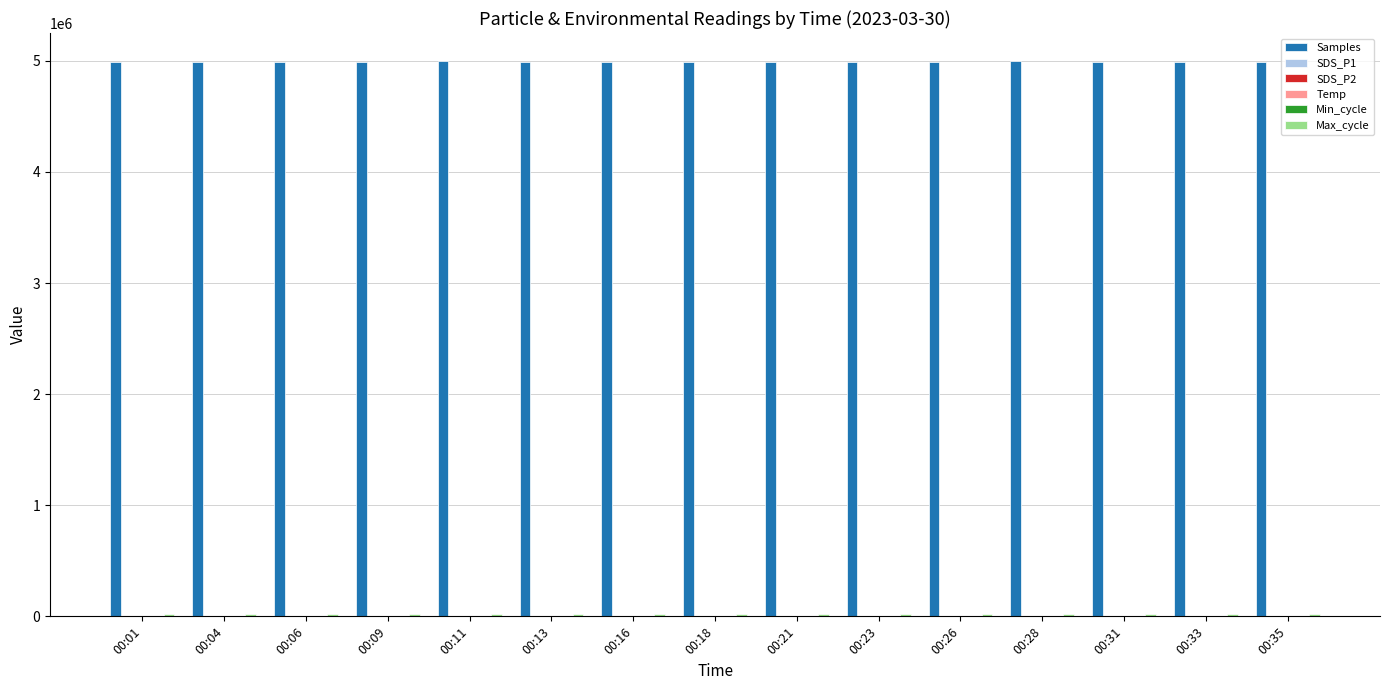

Which series has the largest total across all categories?

Samples